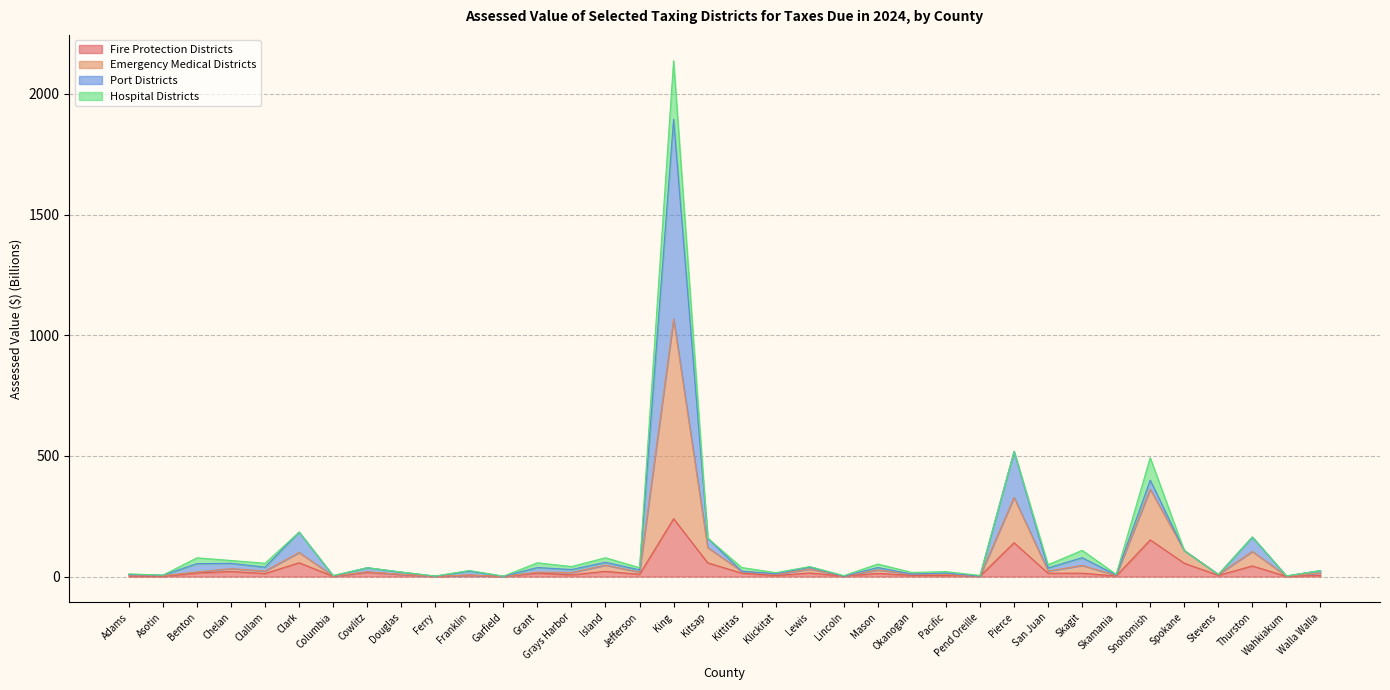

At how many categories does at least one series exceed 1500?

1